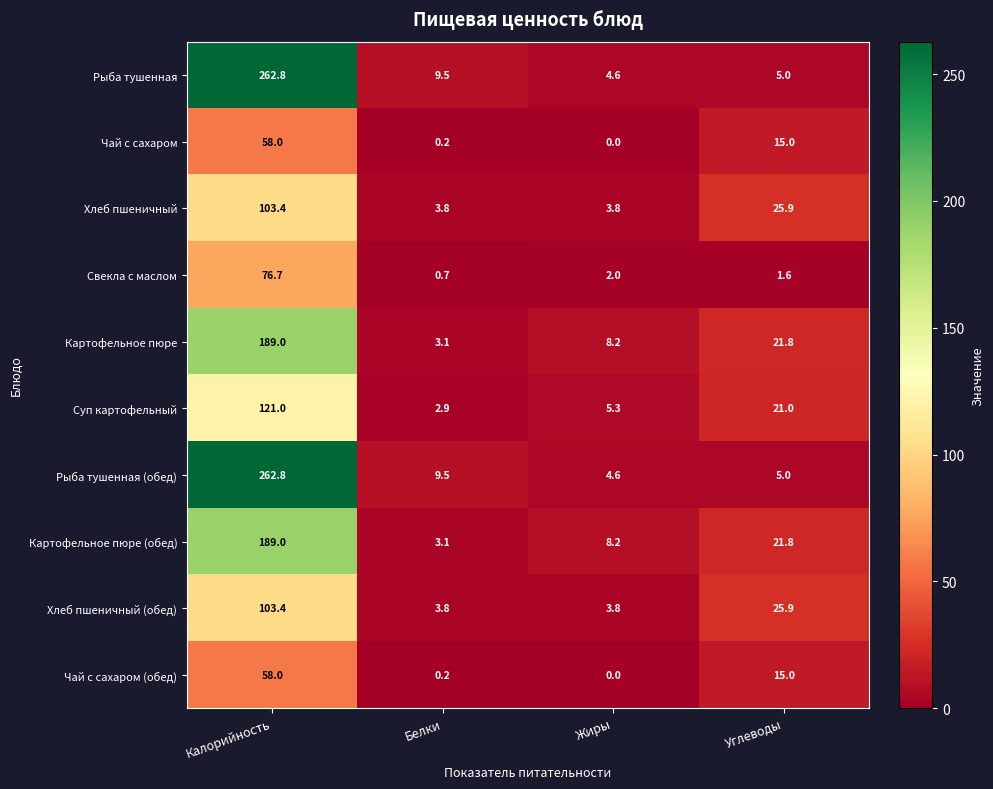

At which category is the sum across all series the highest?

Калорийность